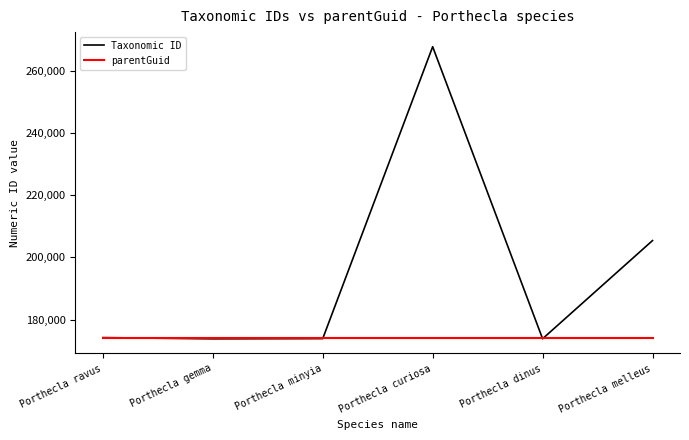

List the series in order of their peak value, highest first.

Taxonomic ID, parentGuid